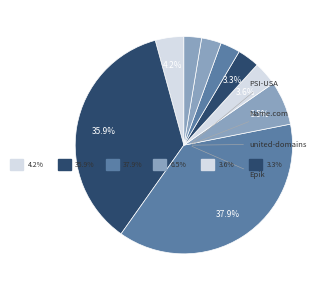

To the nearest percent, what is the average slice percentage?

8%